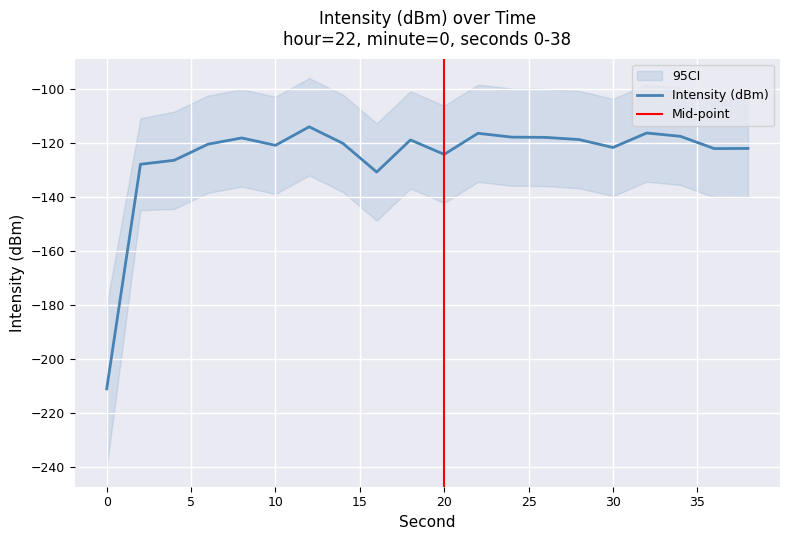

At which category does the data reach its first local peak?

8